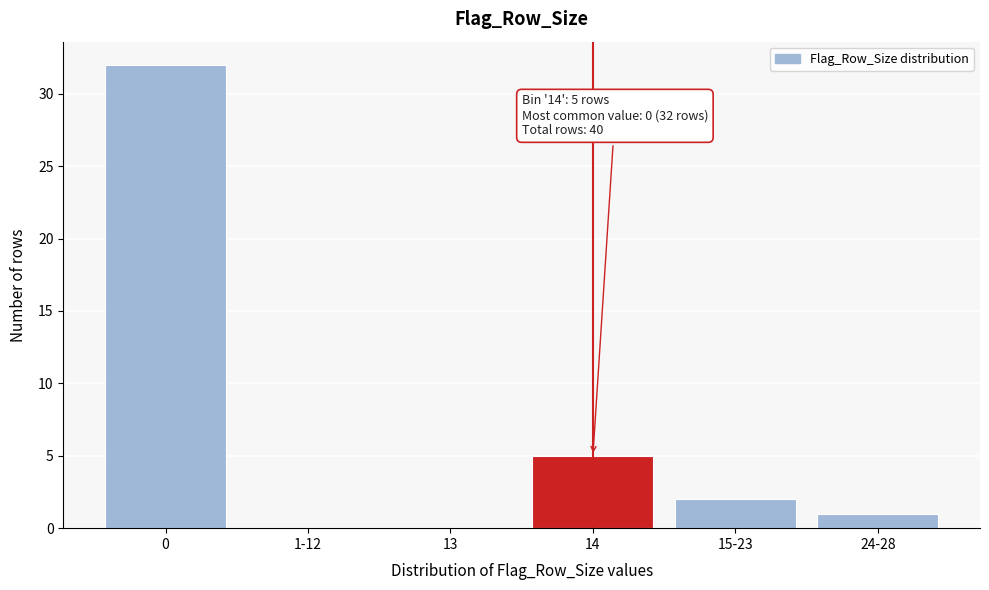

Reading right to left, extract all data points from this chart.

24-28=1	15-23=2	14=5	13=0	1-12=0	0=32